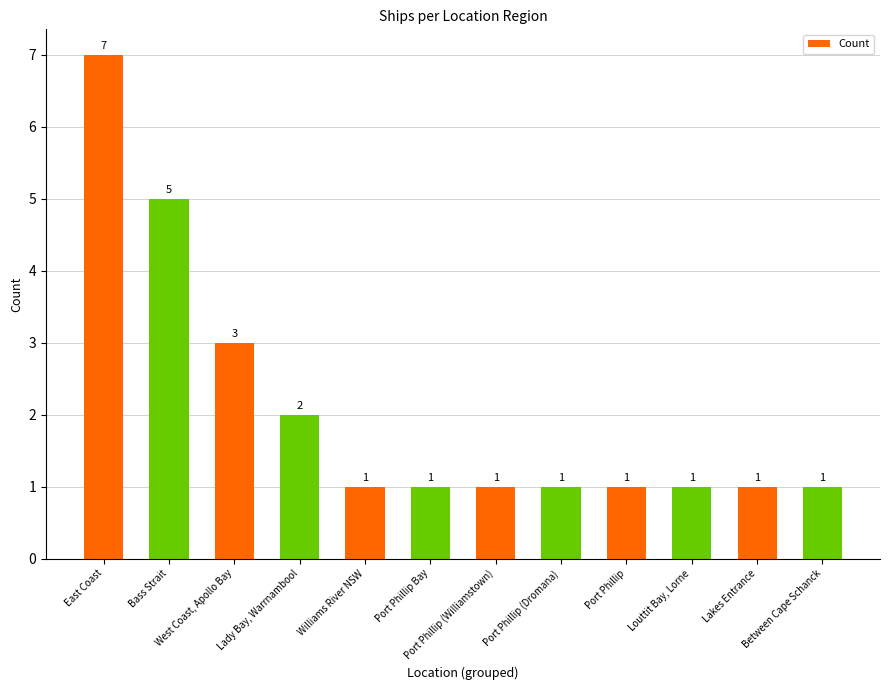

What is the difference between the second highest and second lowest values?

4